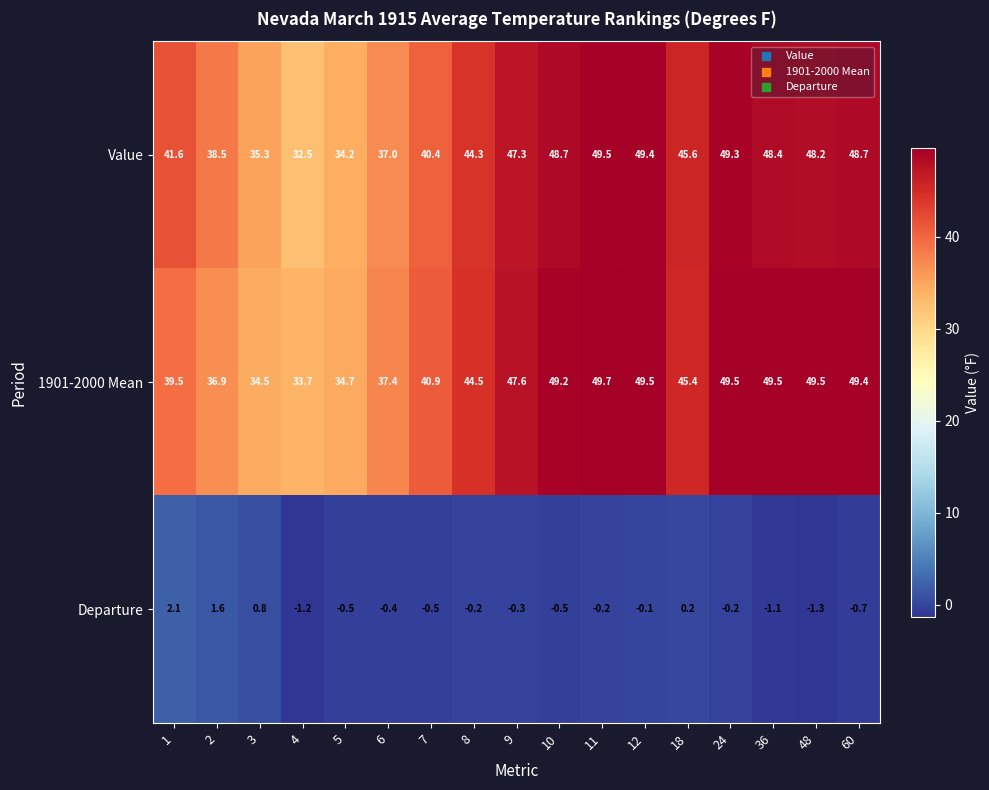

Where is Departure nearest to the value 0?

12